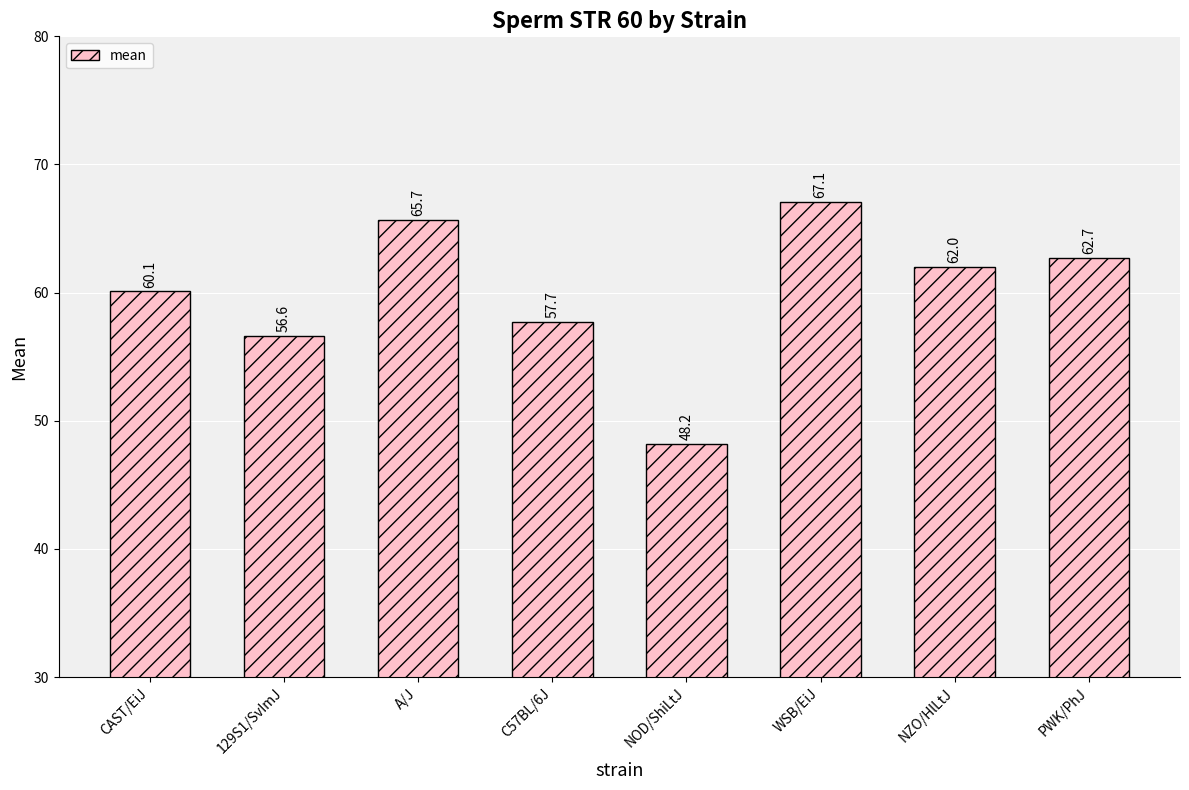

What is the label of the 7th bar from the left?

NZO/HlLtJ